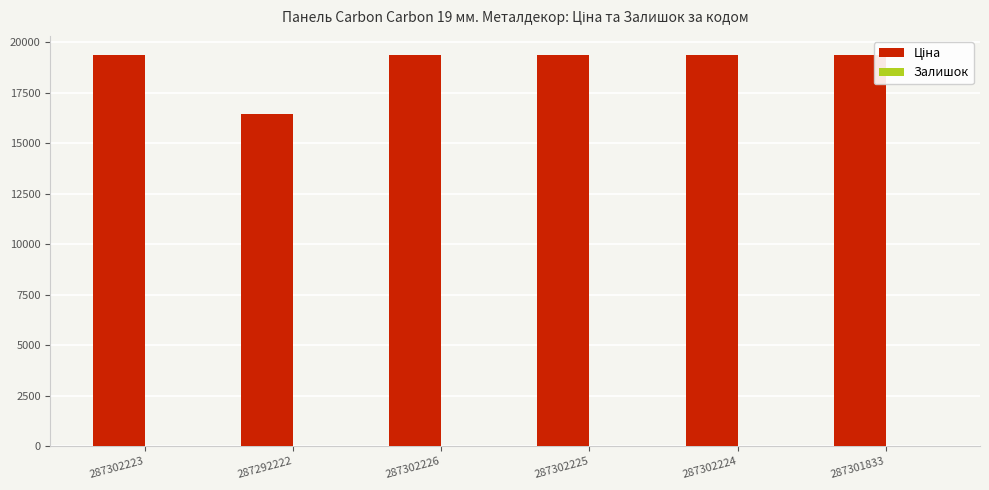

What is the maximum value shown in the chart?

19343.1